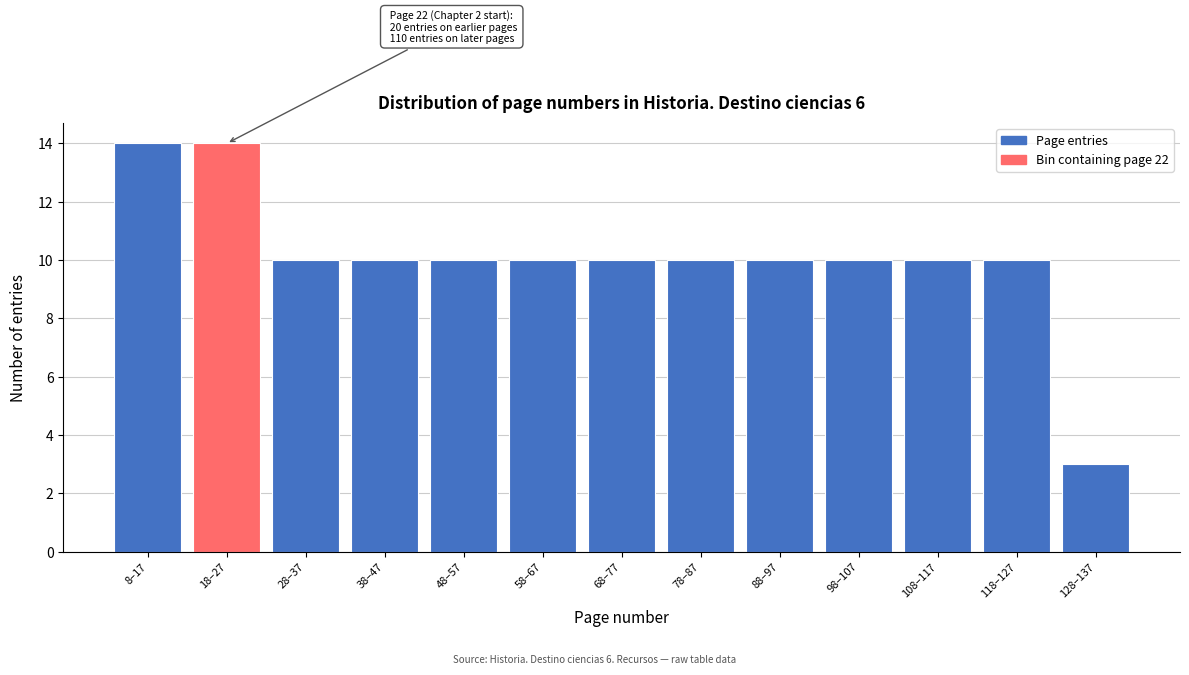

Reading left to right, extract all data points from this chart.

14	14	10	10	10	10	10	10	10	10	10	10	3